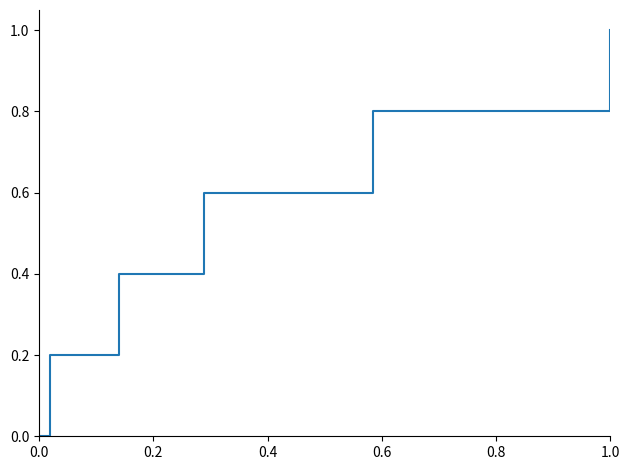

What is the maximum value shown in the chart?

1.0